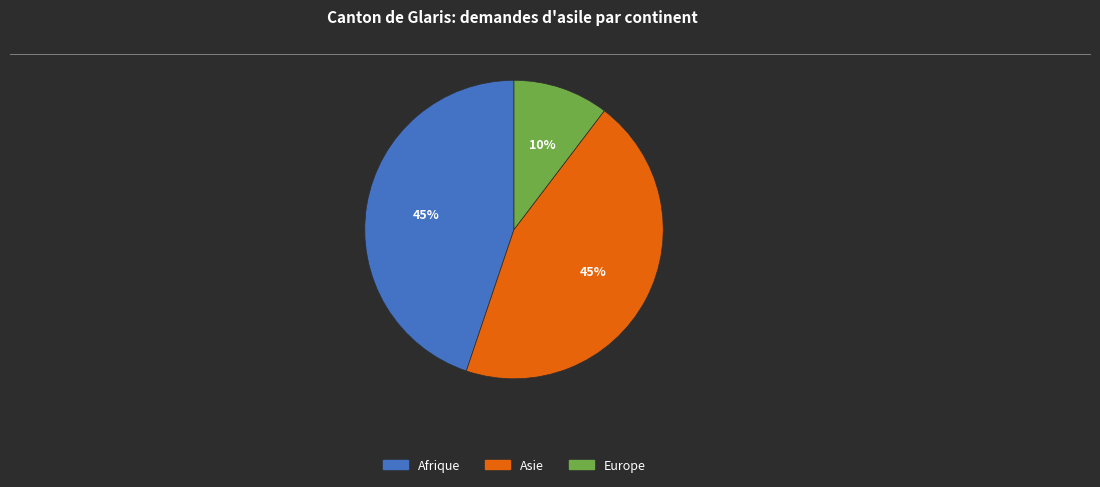

Does any single category account for the majority?

No